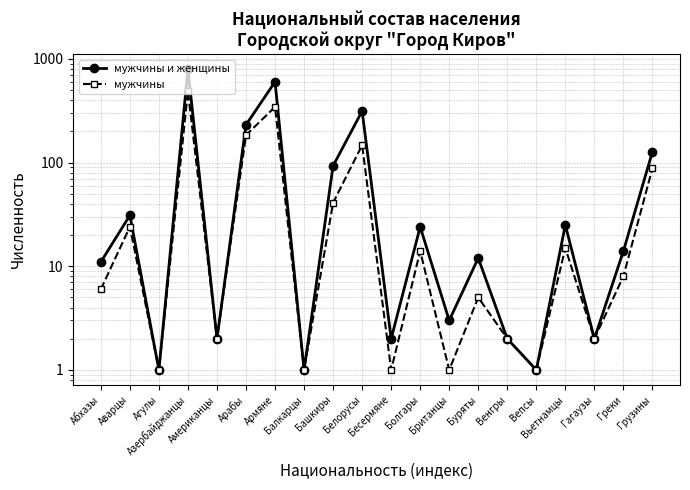

List the labels in order of мужчины value, smallest first.

Агулы, Балкарцы, Бесермяне, Британцы, Вепсы, Американцы, Венгры, Гагаузы, Буряты, Абхазы, Греки, Болгары, Вьетнамцы, Аварцы, Башкиры, Грузины, Белорусы, Арабы, Армяне, Азербайджанцы